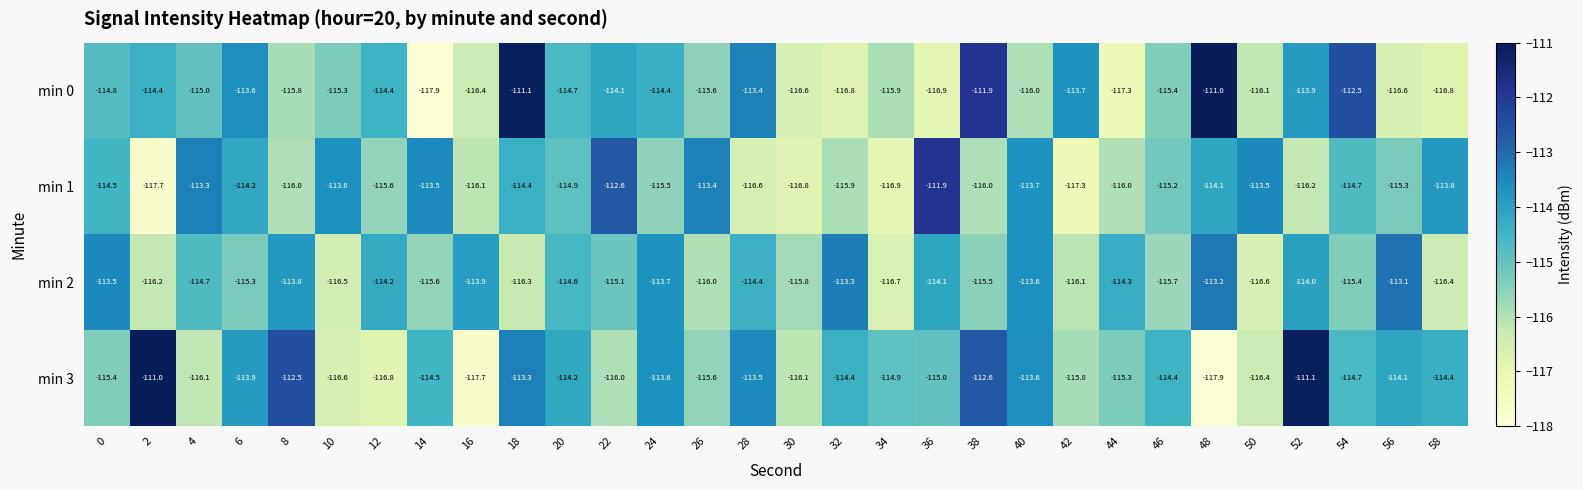

The value of min 2 at 40 is -149.6. True or false?

False